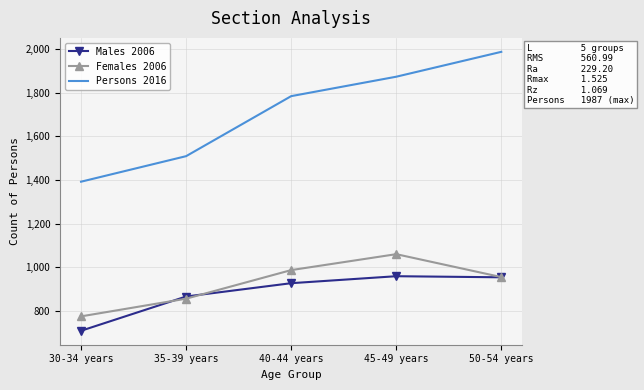

True or false: Persons 2016 and Males 2006 cross at least once.

False